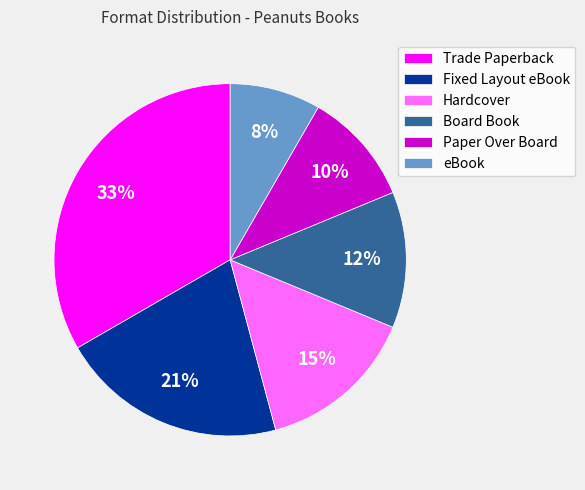

To the nearest percent, what is the difference between the largest and smallest slice percentages?

25%